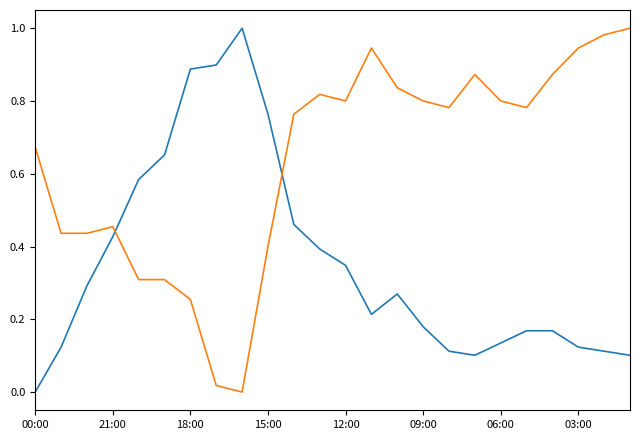

Does the chart have visible grid lines?

No